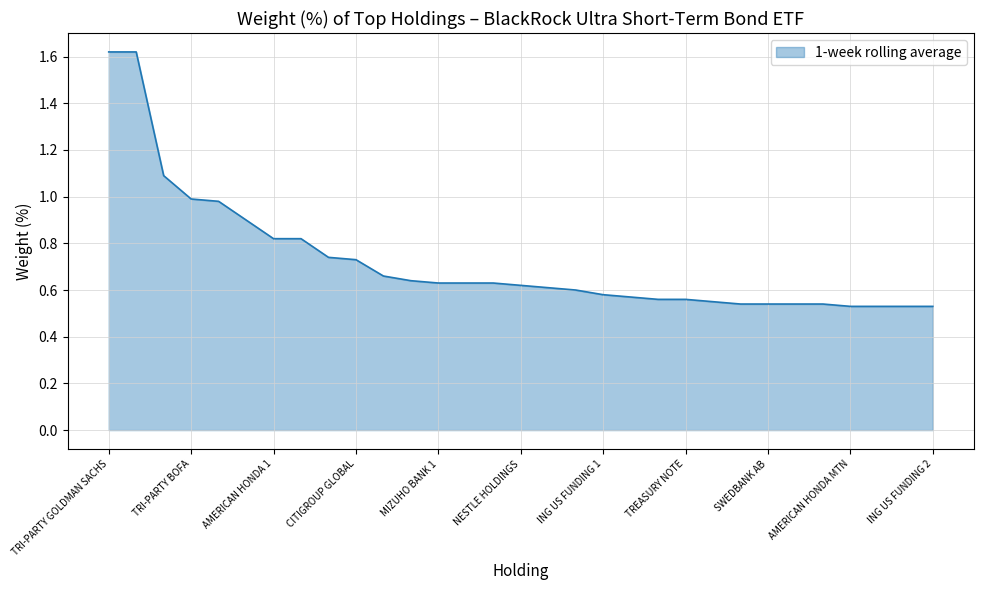

What is the difference between the maximum and minimum values?

1.1